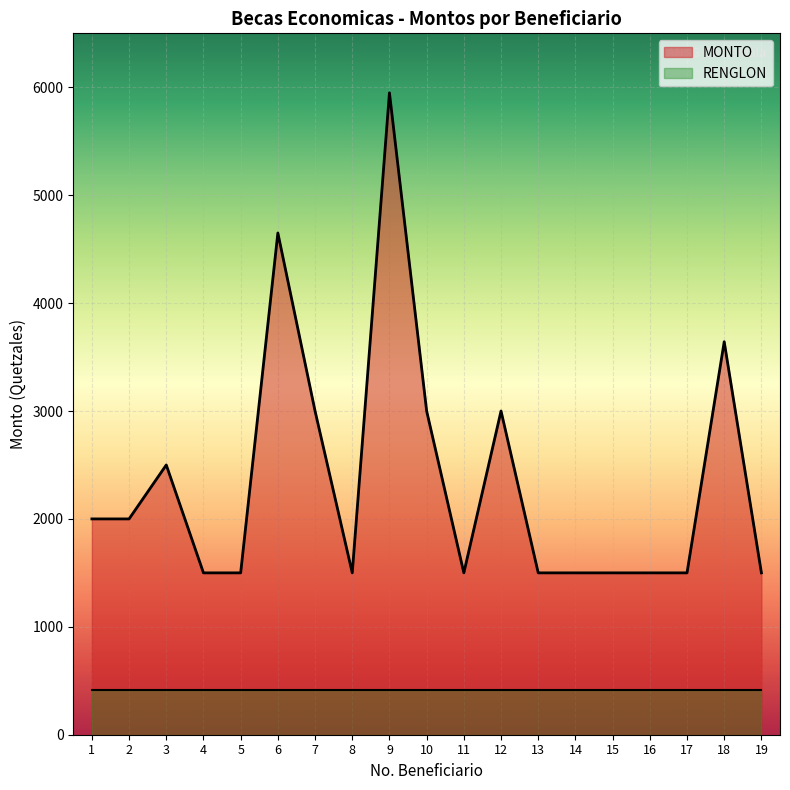

Reading left to right, transcribe all the data shown in this chart.

2000	2000	2500	1500	1500	4650	3000	1500	5949	3000	1500	3000	1500	1500	1500	1500	1500	3642	1500